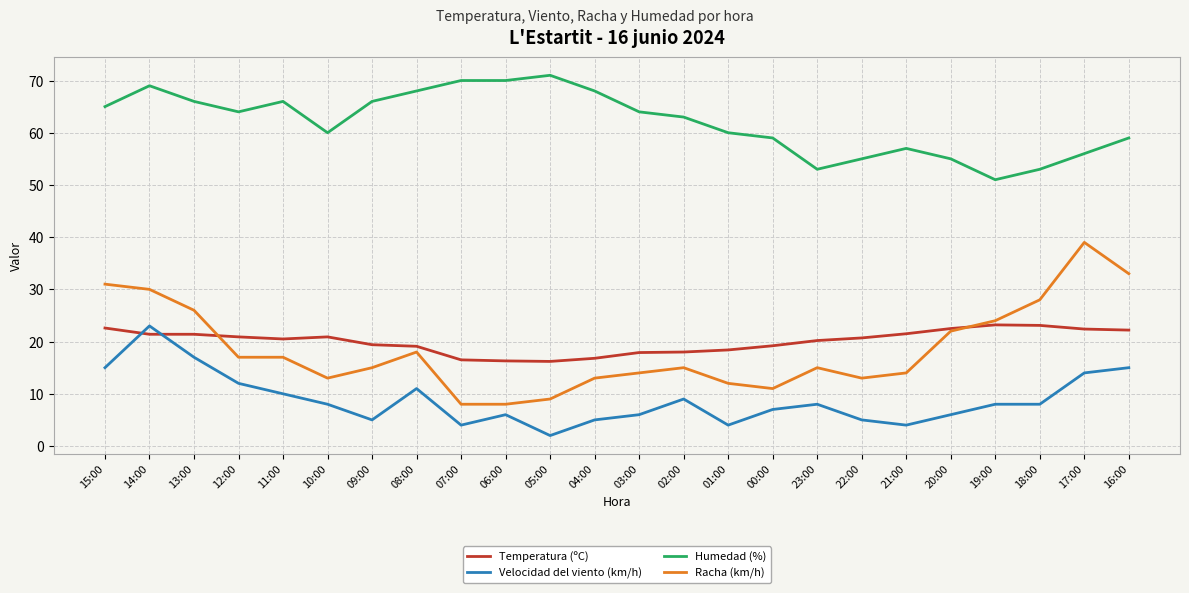

What position from the right is 01:00?

10